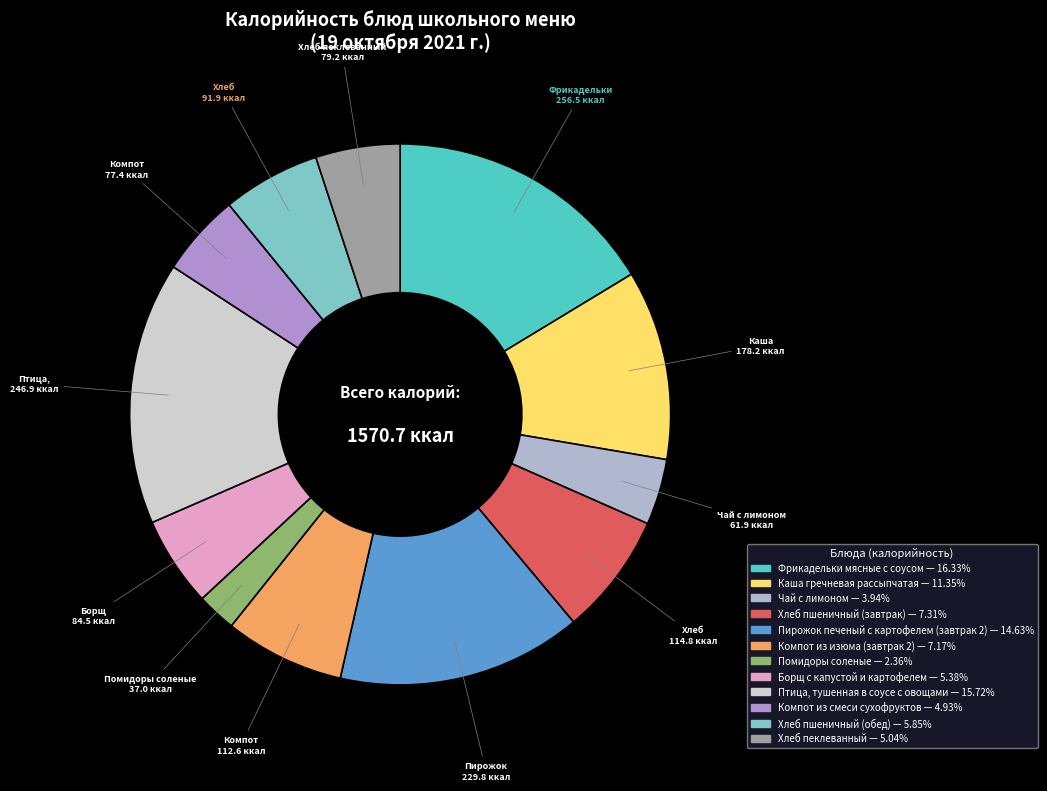

What is the ratio of the value at Хлеб пшеничный (обед) to the value at Помидоры соленые?

2.5